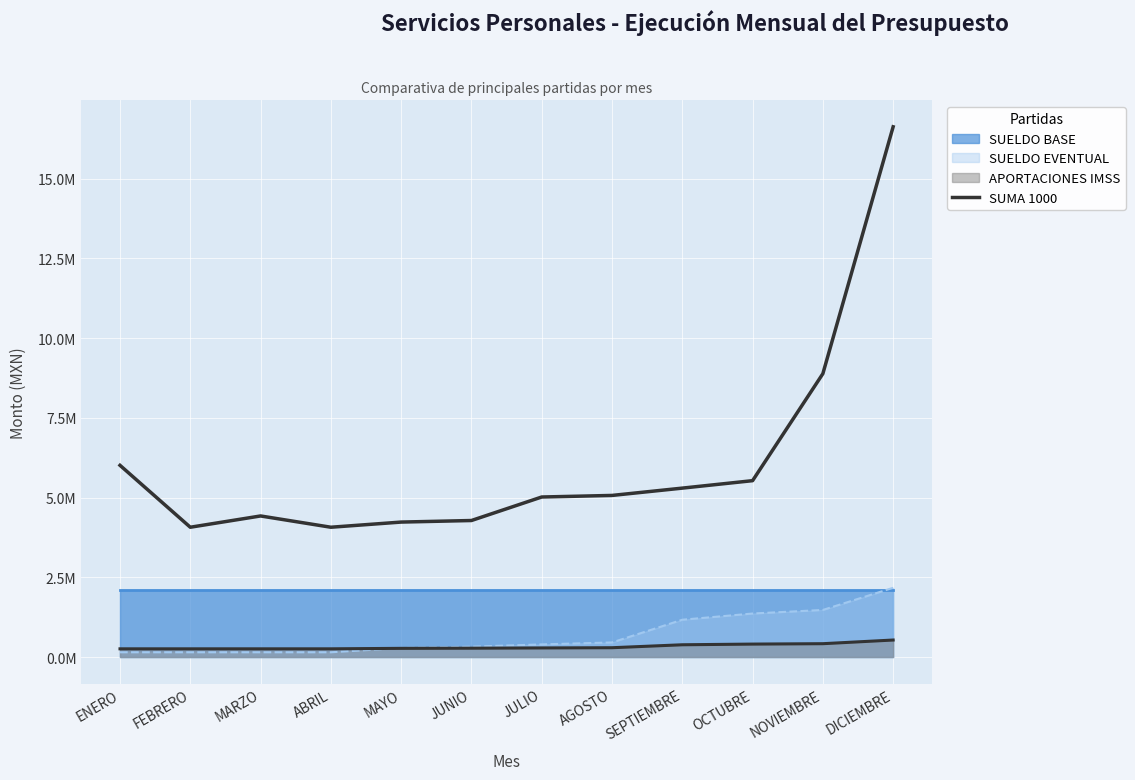

Rank the categories by value from lowest to highest.

FEBRERO, ABRIL, MAYO, JUNIO, MARZO, JULIO, AGOSTO, SEPTIEMBRE, OCTUBRE, ENERO, NOVIEMBRE, DICIEMBRE